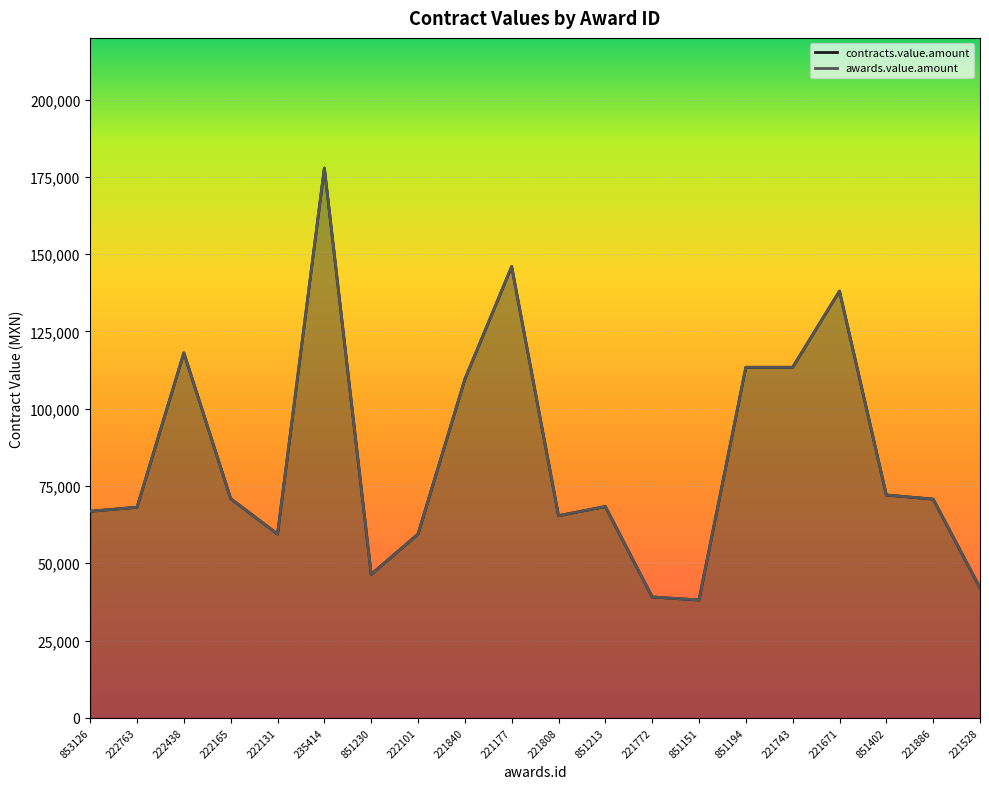

How many data points in contracts.value.amount are less than 70758?

10